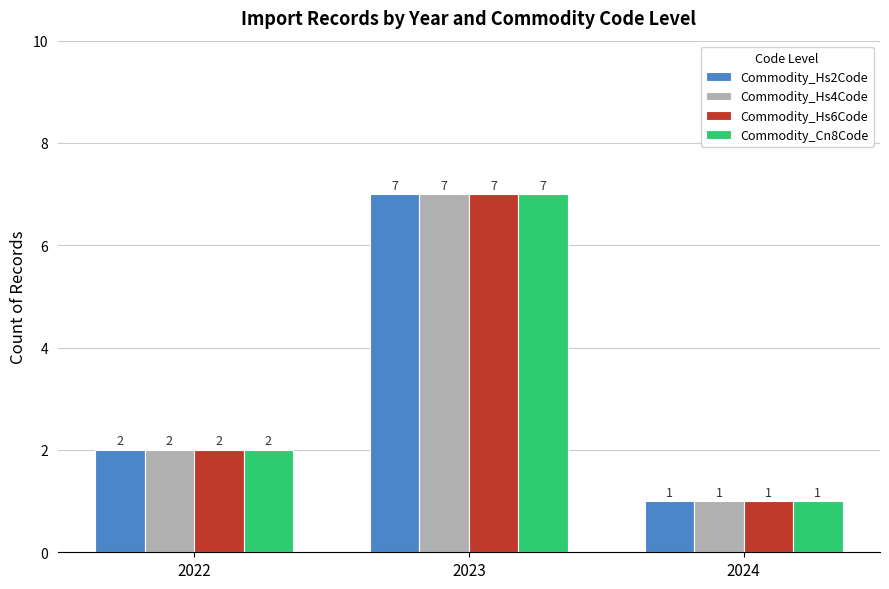

Is the value of Commodity_Hs6Code at 2024 greater than the value of Commodity_Hs4Code at 2022?

No